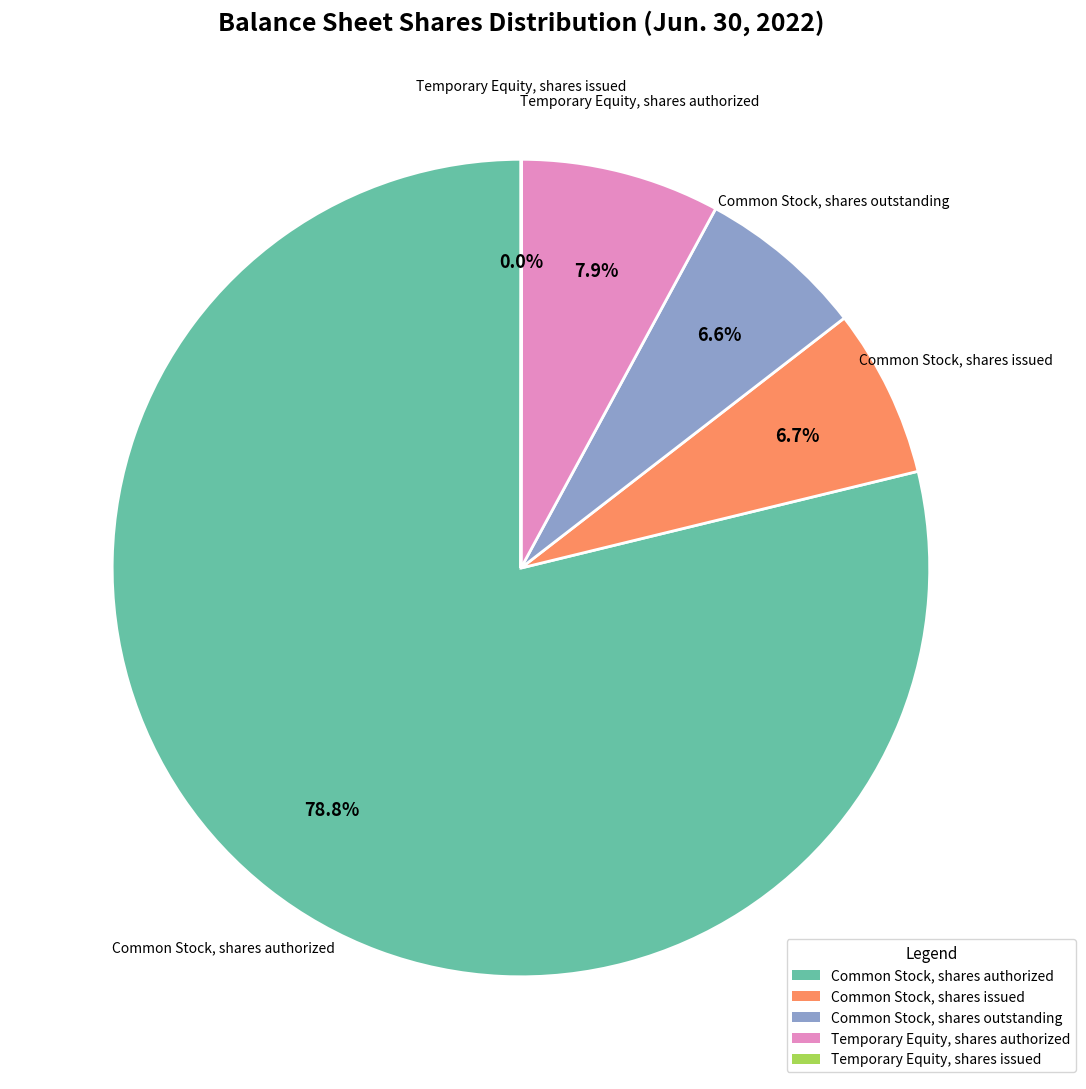

To the nearest percent, what percentage of the pie is Temporary Equity, shares authorized?

8%